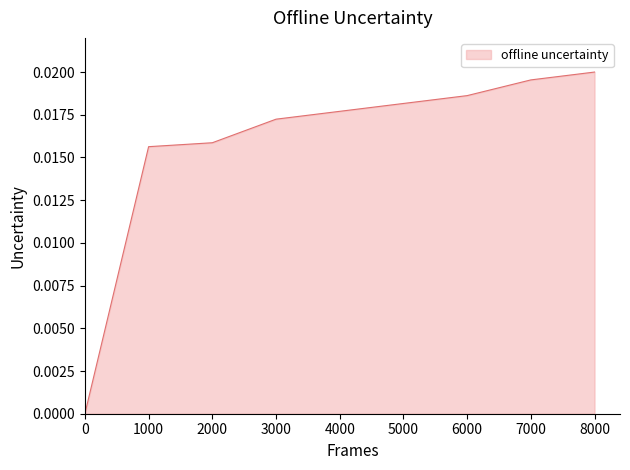

Does the chart display data point markers on the line(s)?

No